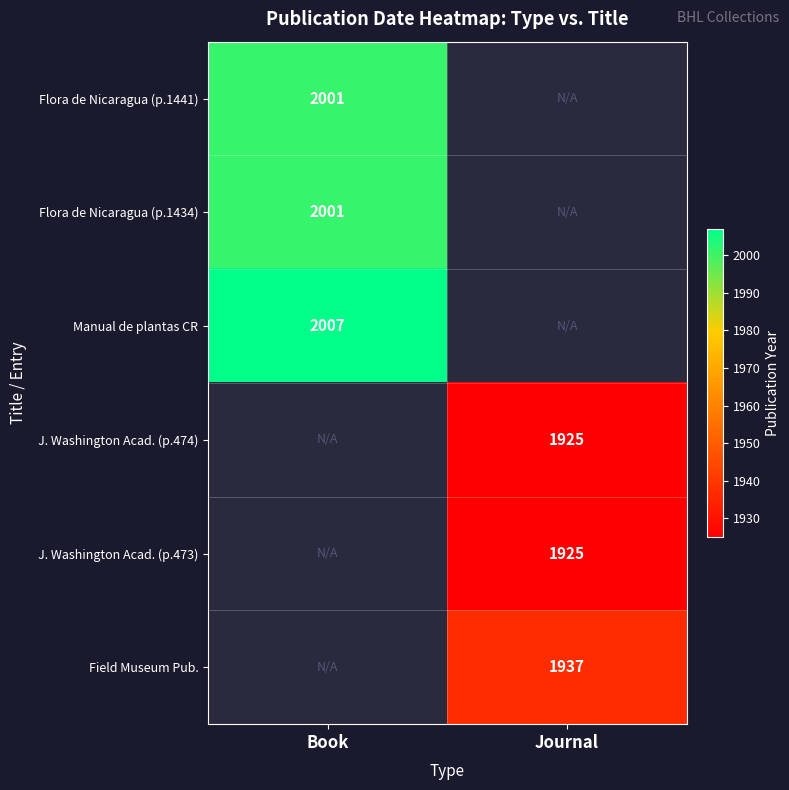

True or false: Field Museum Pub. has a value of 1937 at Journal.

True